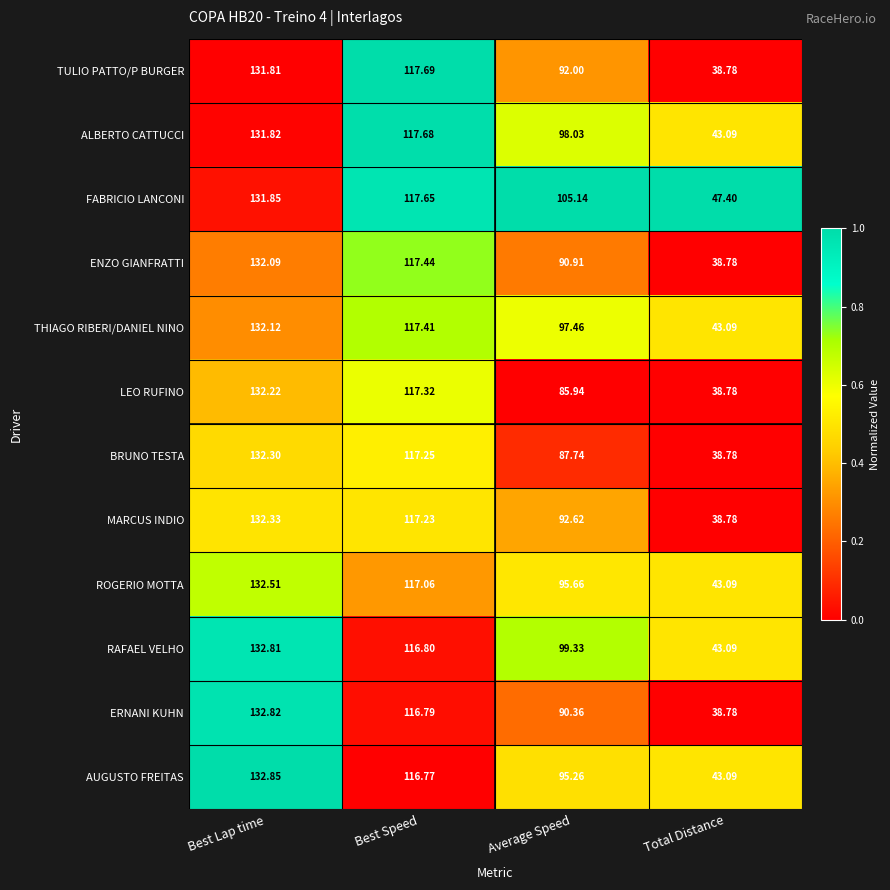

Which series changed the most between Best Speed and Average Speed?

LEO RUFINO